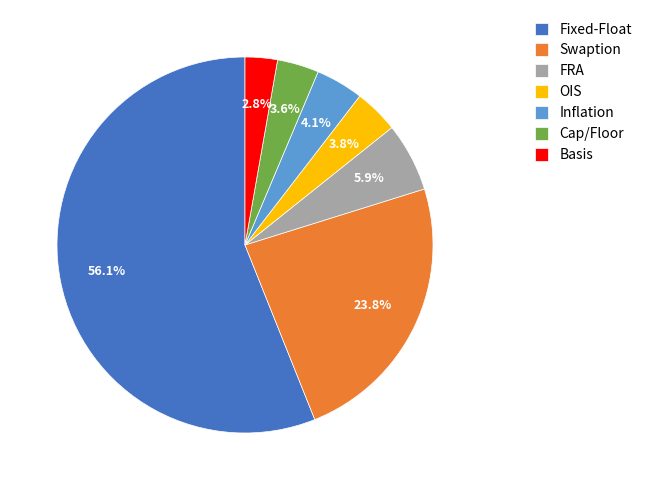

True or false: Cap/Floor accounts for 4% of the total.

True